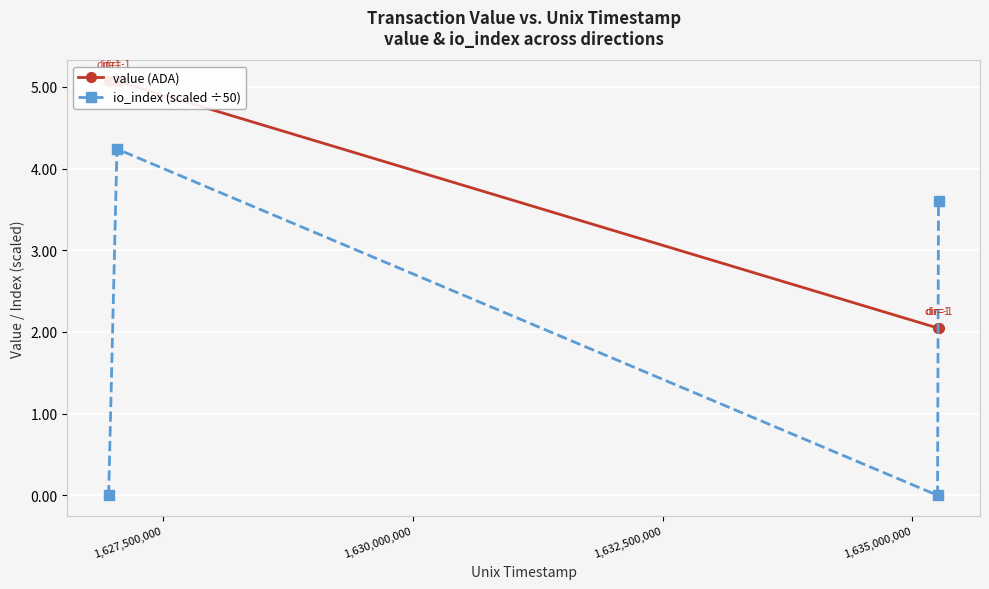

What is the value of the io_index (scaled ÷50) point at the 2nd from the left?

4.2